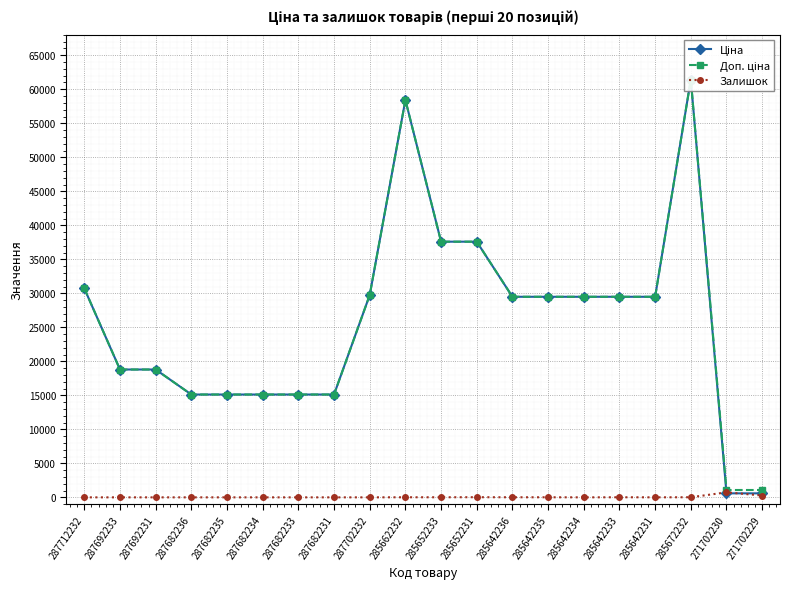

At how many categories does at least one series exceed 25428?

11